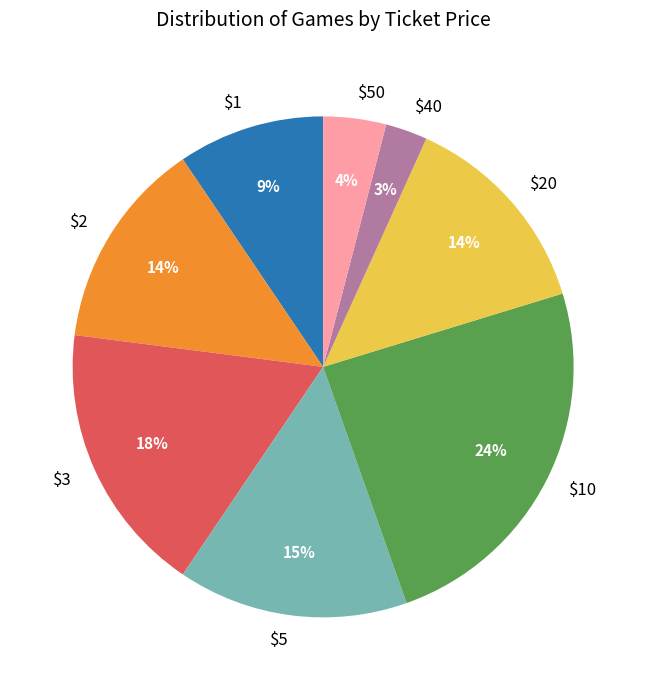

To the nearest percent, what portion does $5 represent?

15%